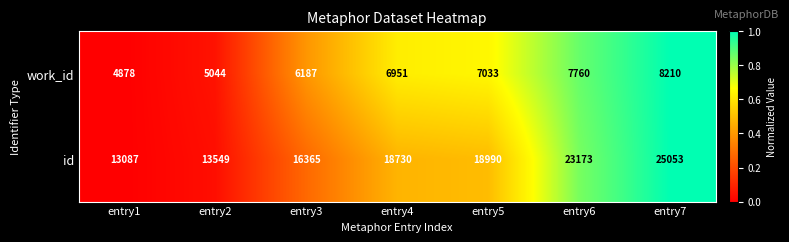

At entry7, list the series in order from largest to smallest.

id, work_id